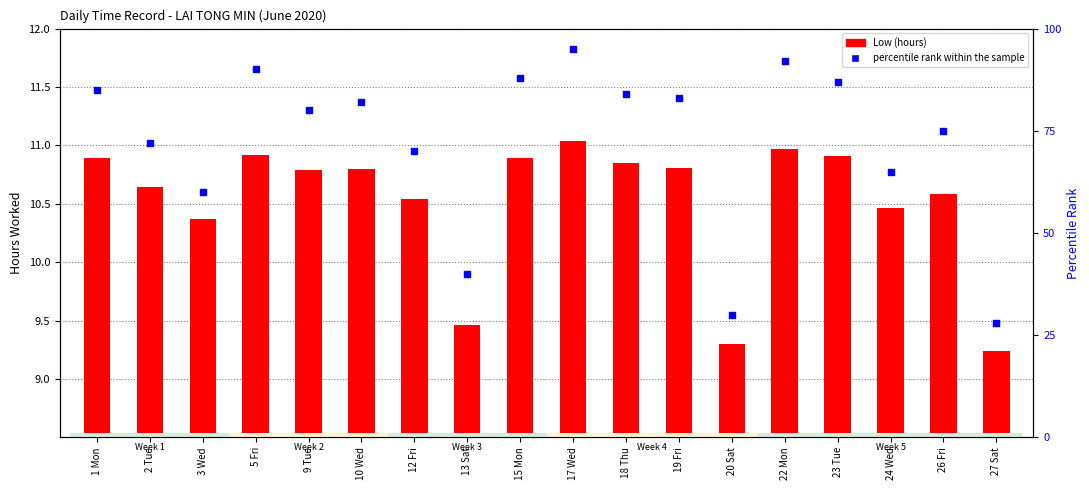

At how many categories does at least one series exceed 9?

18